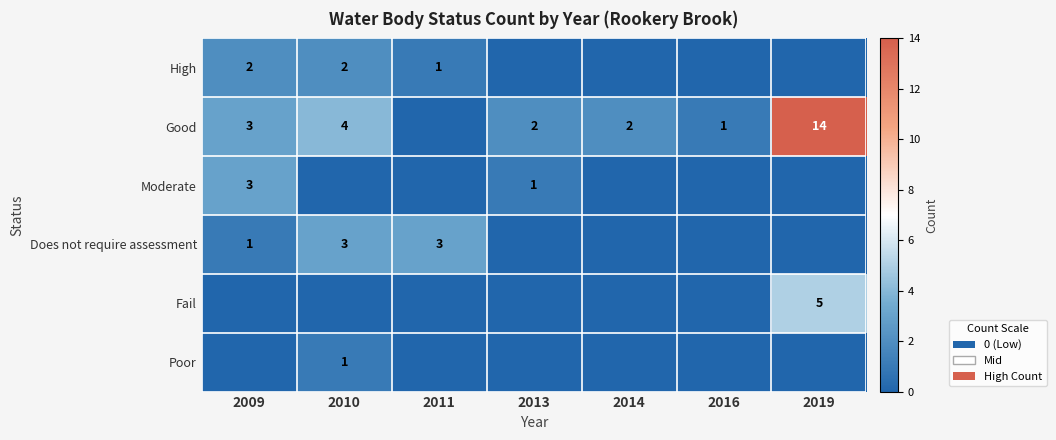

The value of Poor at 2010 is 2. True or false?

False